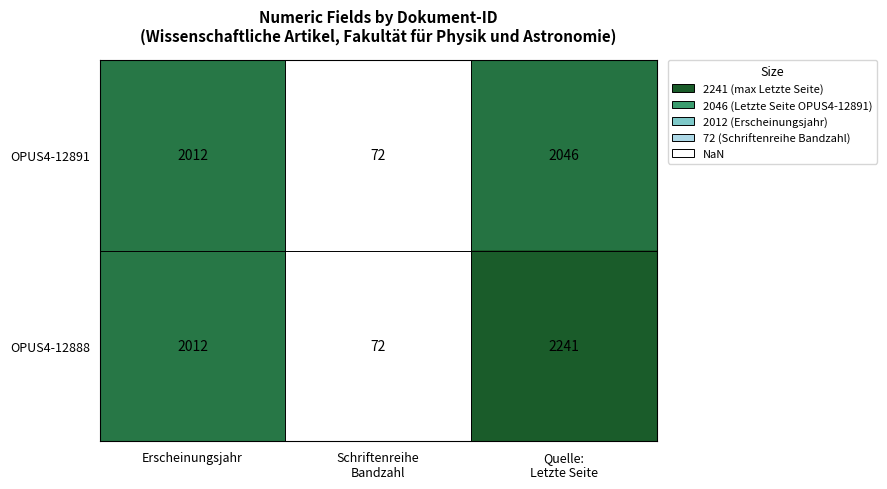

Reading left to right, extract all data points from this chart.

OPUS4-12891: 2012	72	2046
OPUS4-12888: 2012	72	2241